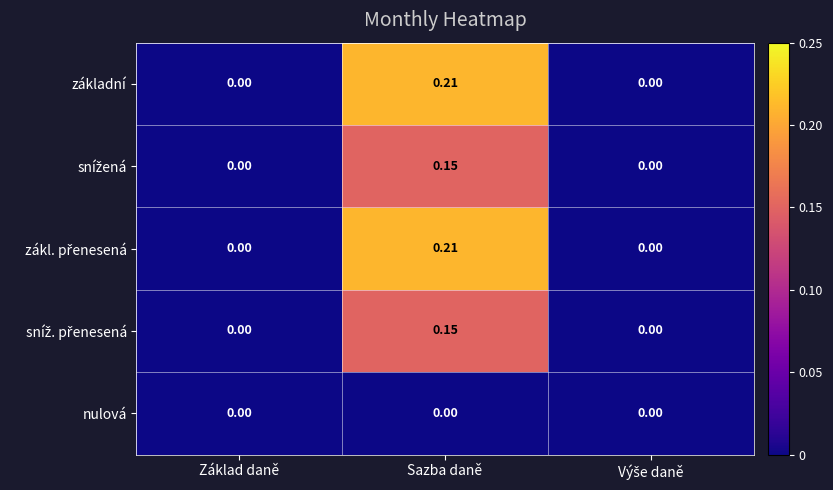

Which label corresponds to the largest value in the chart?

Sazba daně